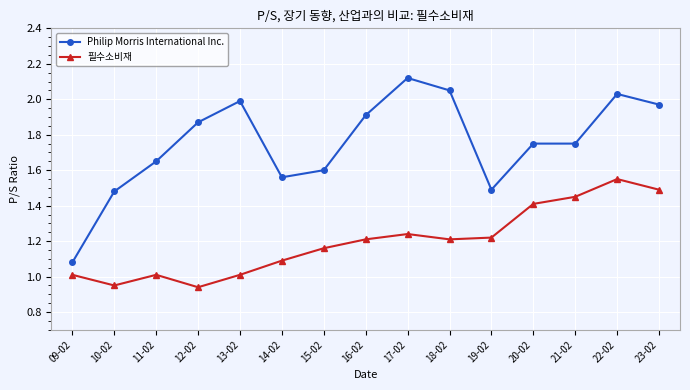

The 필수소비재 series shows 1.2 at 18-02. True or false?

True